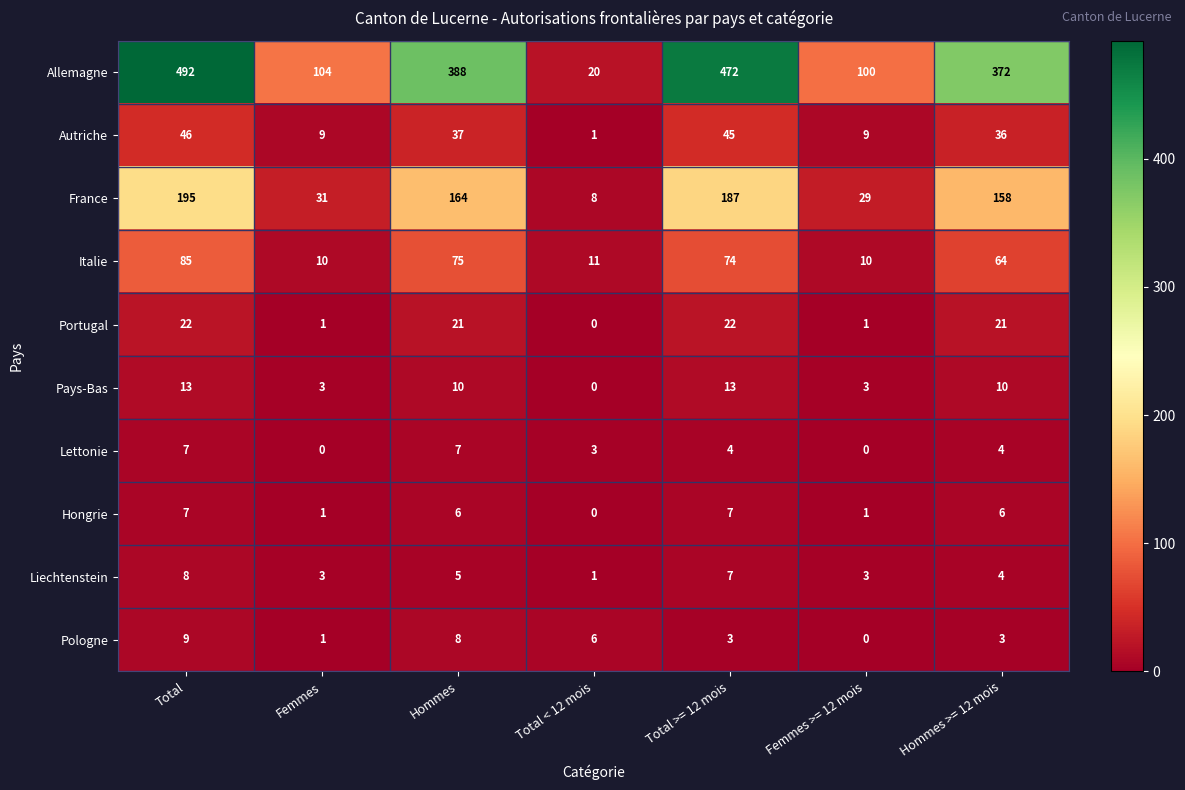

Which series has the largest total across all categories?

Allemagne